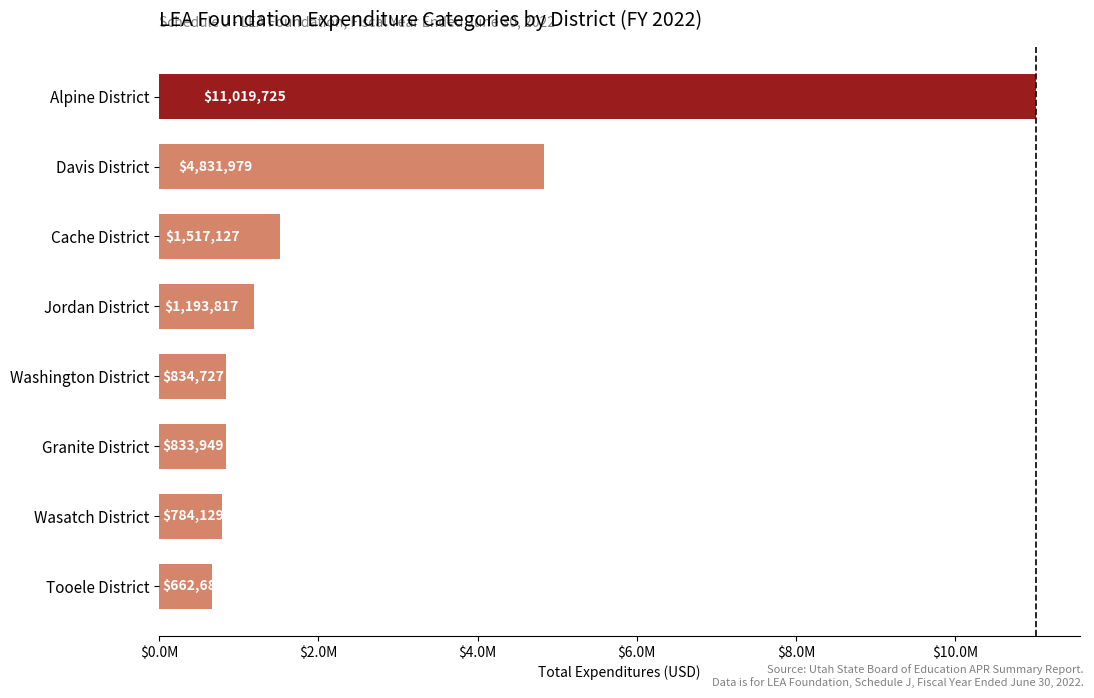

Does the chart contain any negative values?

No